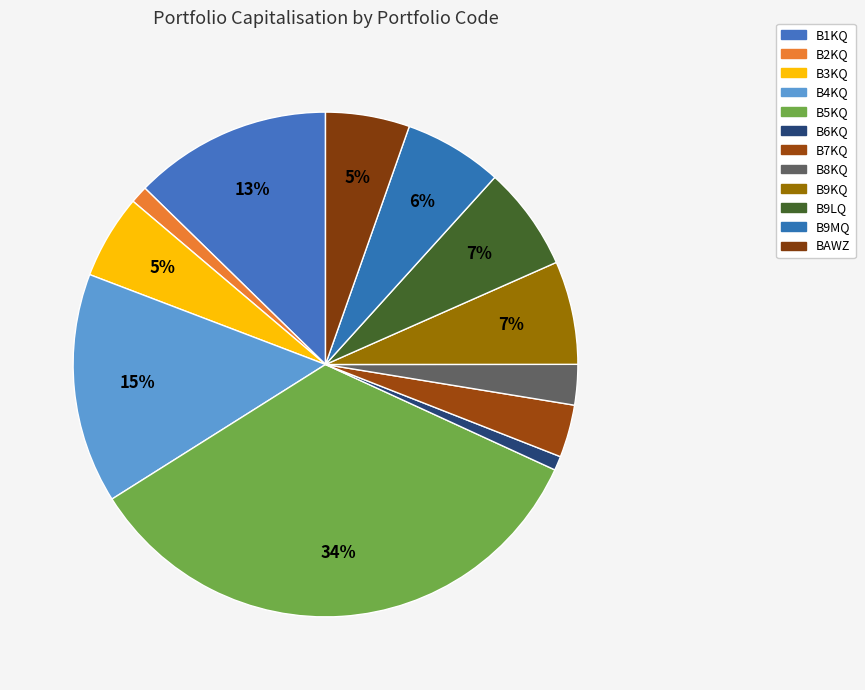

How many slices are in this pie chart?

12